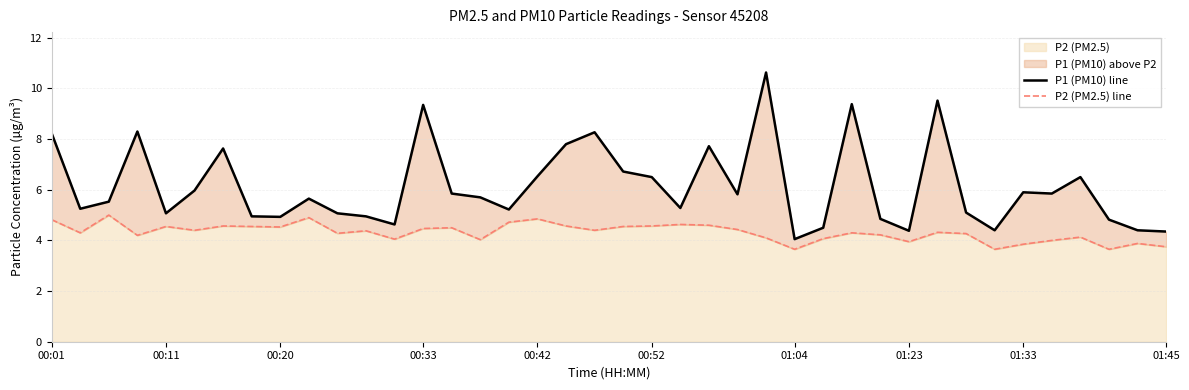

At 19, list the series in order from largest to smallest.

P1 (PM10) line, P2 (PM2.5) line